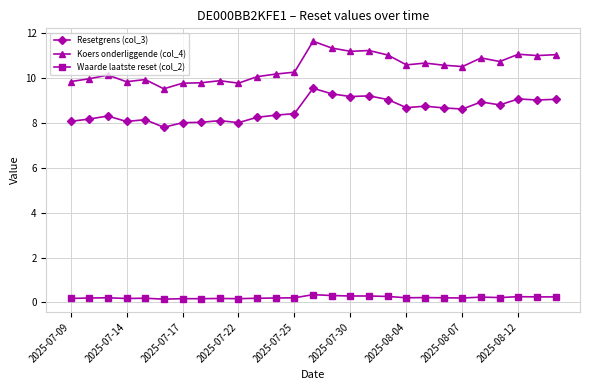

True or false: Waarde laatste reset (col_2) has more than 0 interior local peaks.

True